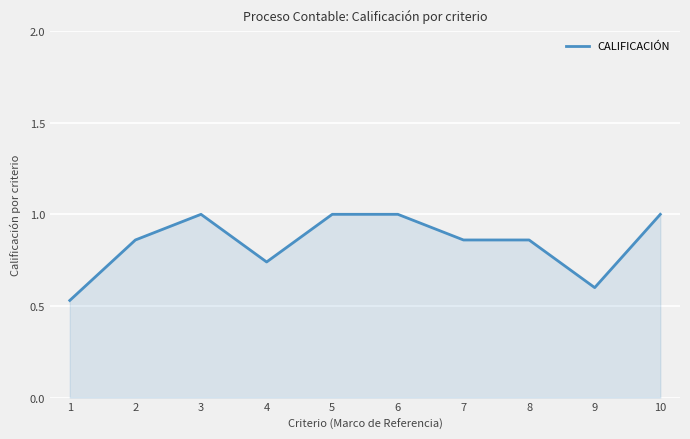

At which category does the data reach its first local peak?

3